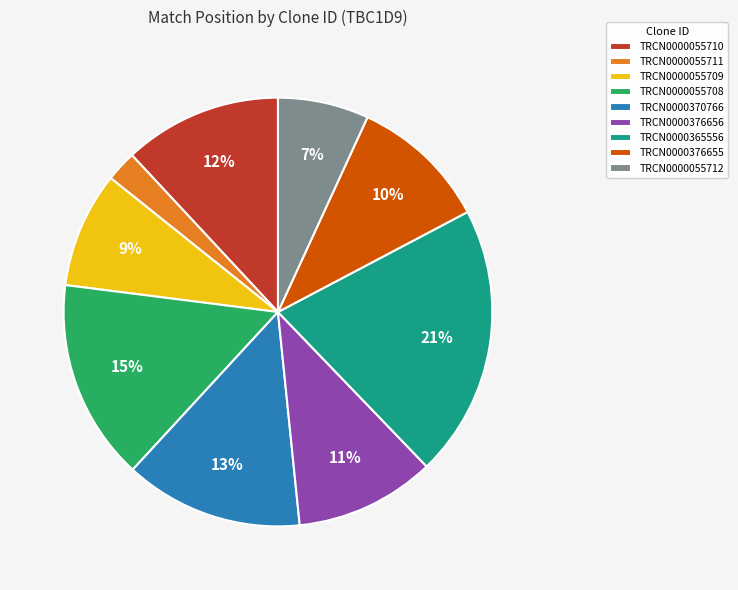

To the nearest percent, what is the average slice percentage?

11%